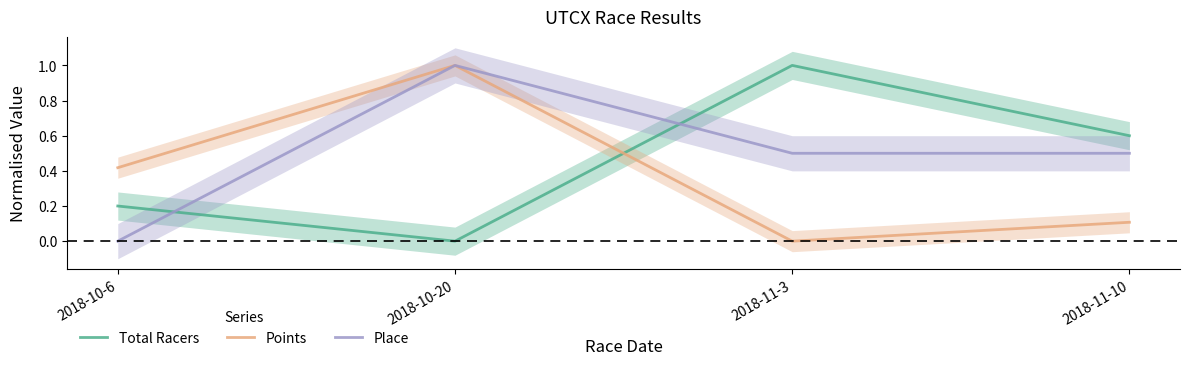

What is the difference between the maximum and second lowest values in the Total Racers series?

0.8